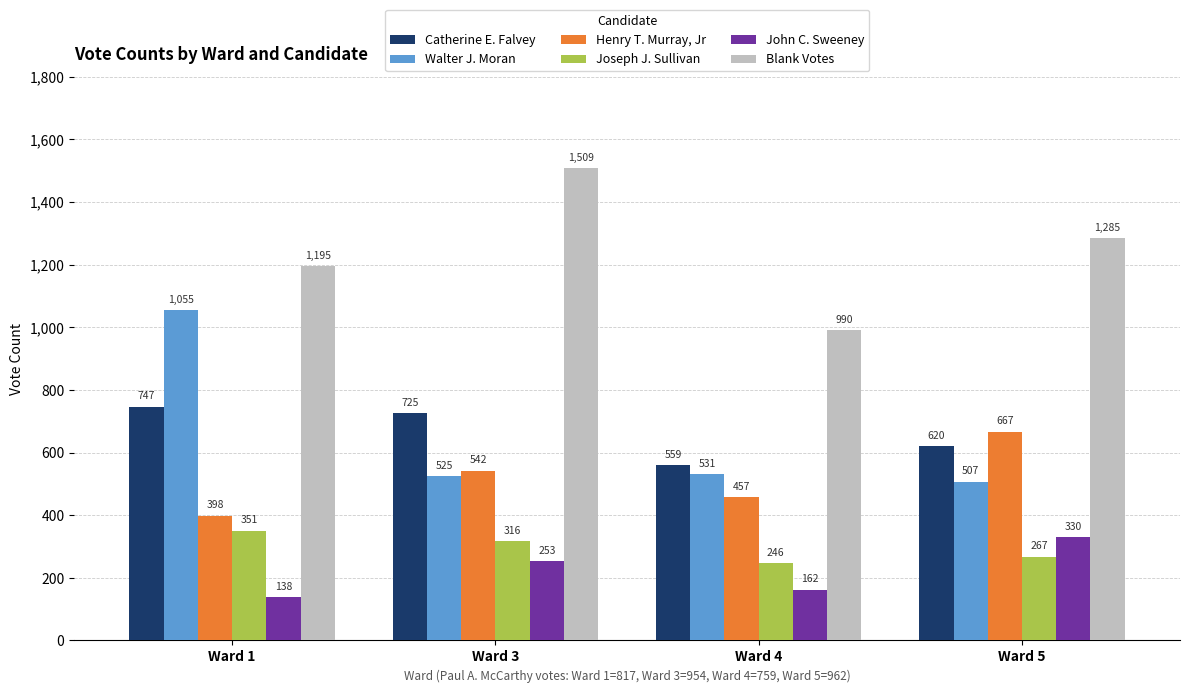

Count the Henry T. Murray, Jr values in the range 457 to 667.

3